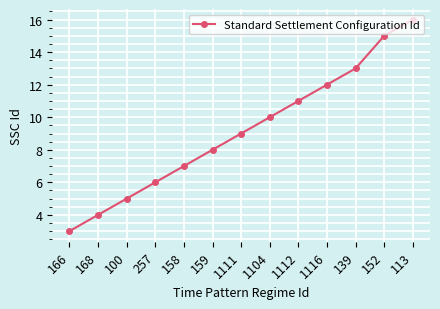

What is the difference between the maximum and minimum values?

13